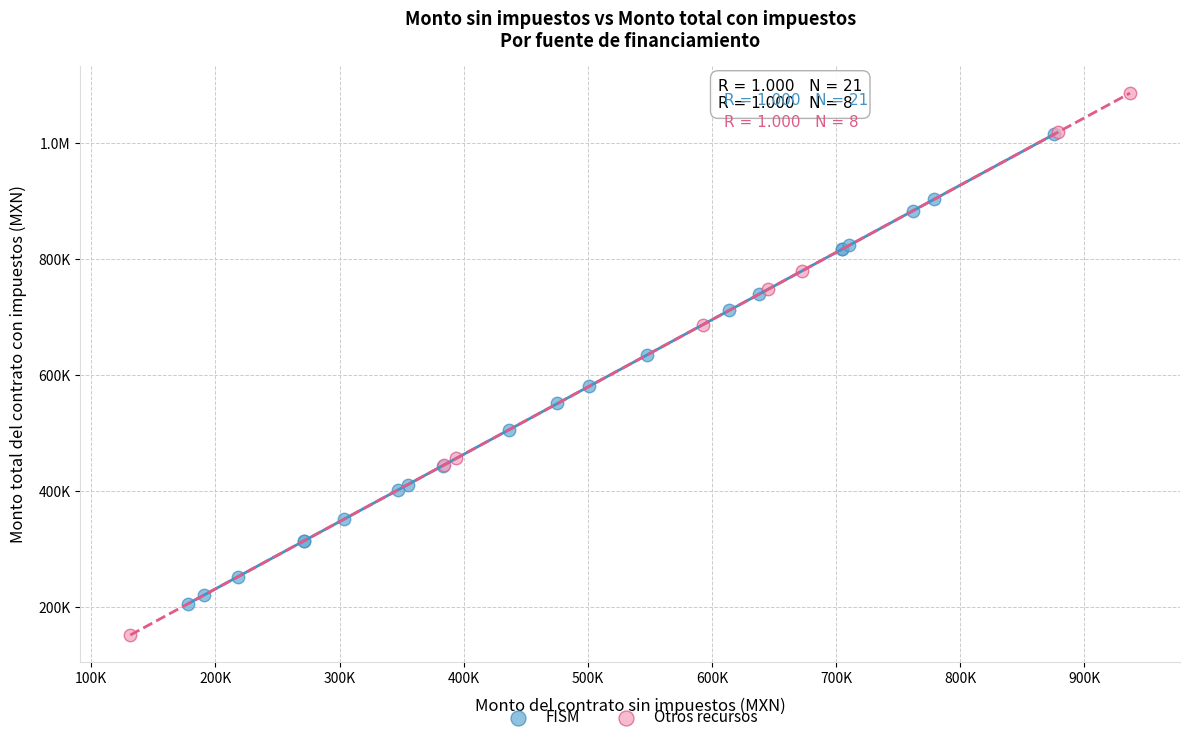

What are all the series names shown in the legend?

FISM, Otros recursos